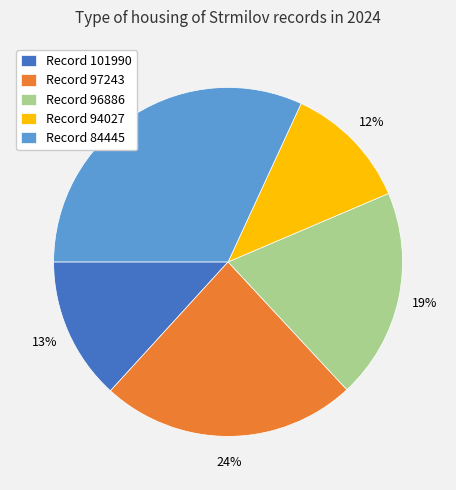

Count the number of slices in the pie.

5